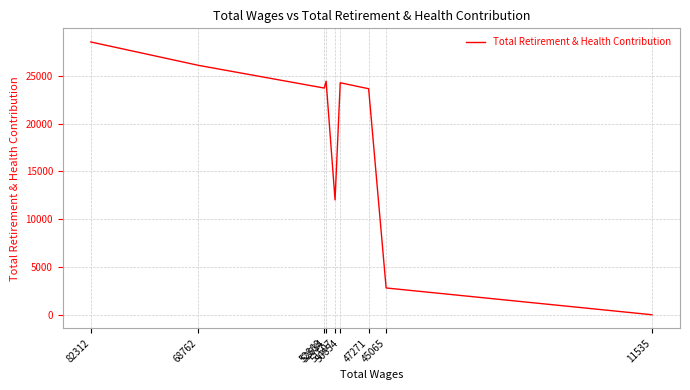

How many points are lower than both their immediate neighbors (excluding endpoints)?

2